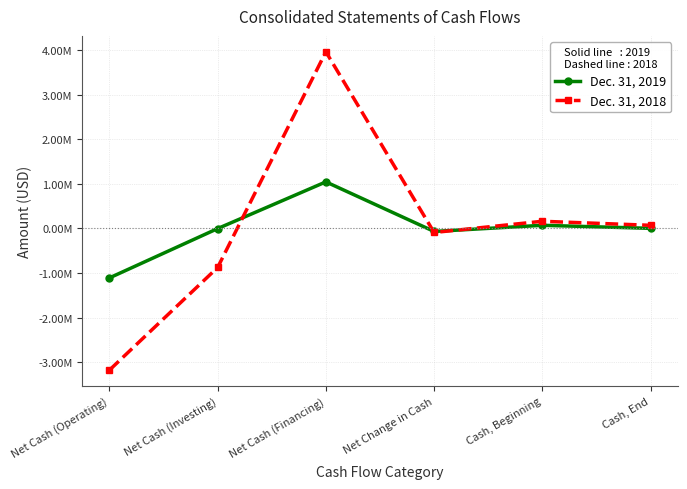

Does the chart have visible grid lines?

Yes